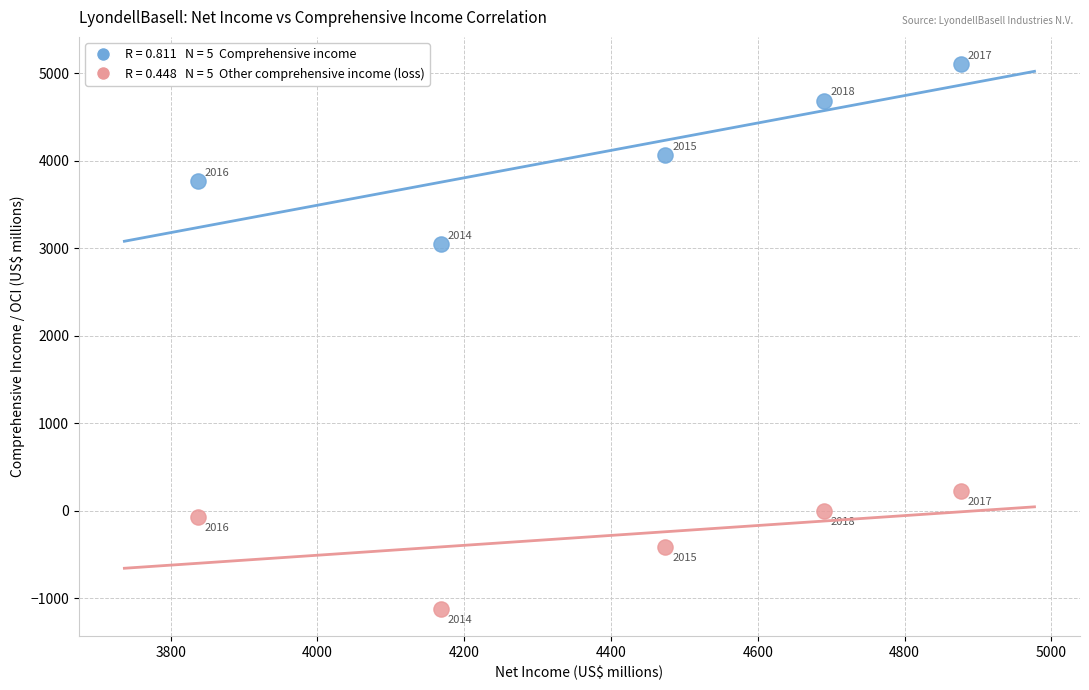

Across all data points, what is the average Y value?

1927